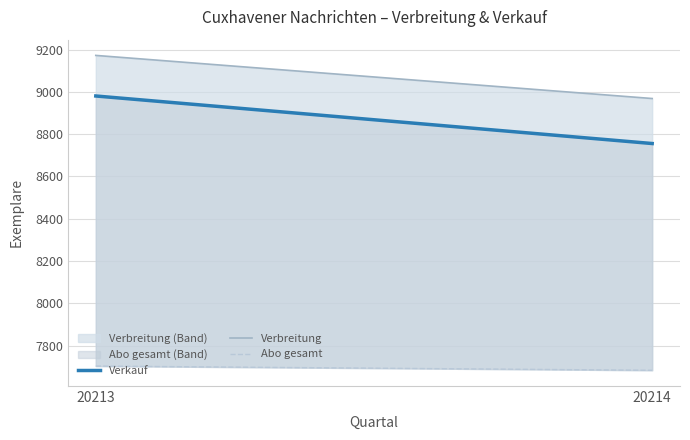

Is the value of Abo gesamt at 20213 greater than the value of Verkauf at 20214?

No